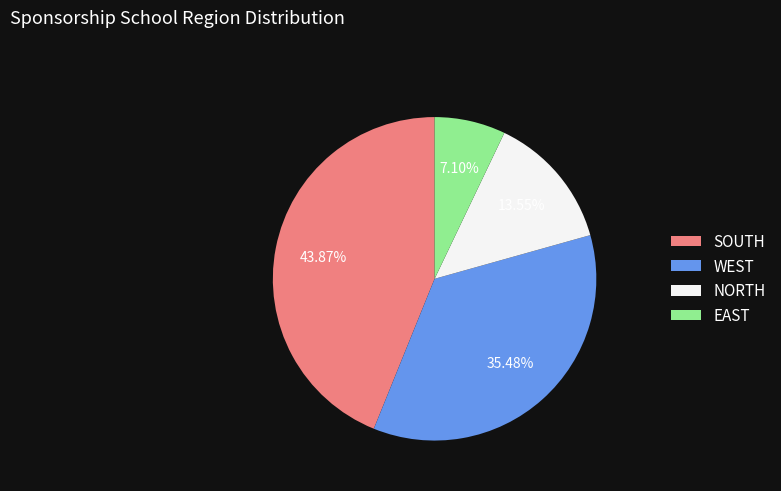

To the nearest percent, what percentage of the pie is SOUTH?

44%